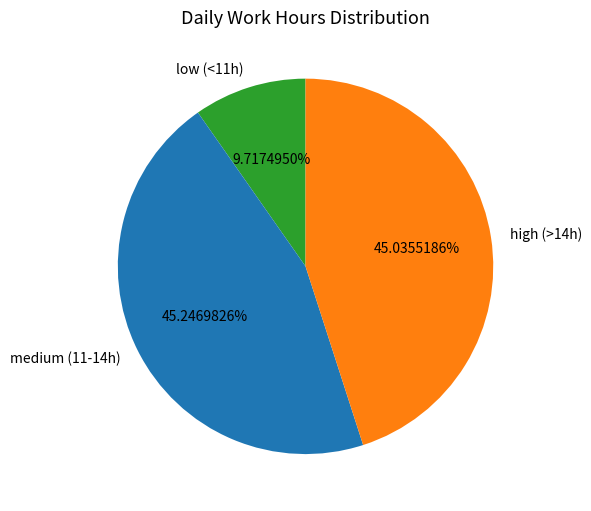

What is the ratio of the value at medium (11-14h) to the value at low (<11h)?

4.7